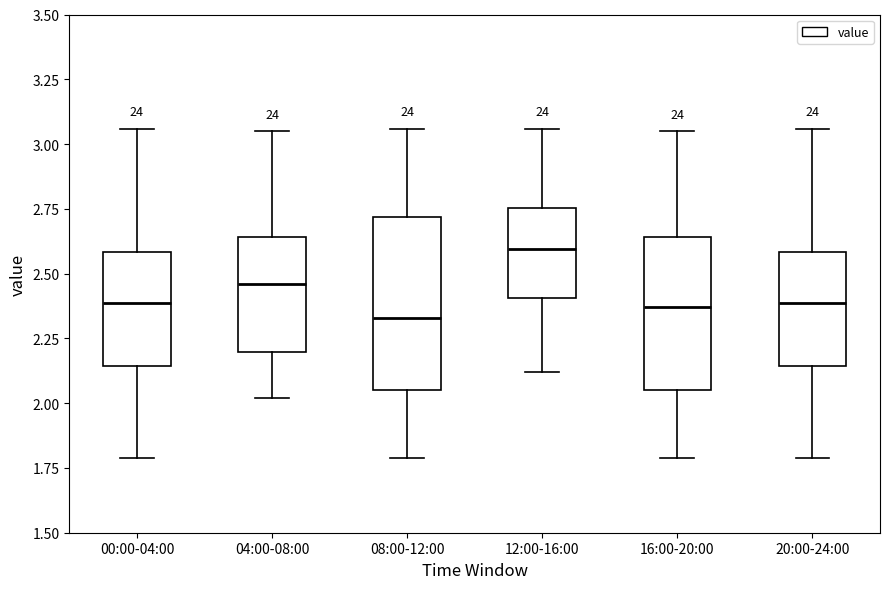

Reading left to right, transcribe this box plot: for each box, give where its median line is, the range the box spans, and where its two whiskers end, as read against the y-axis. The values are not printed on the chart, so give them approximately, as read against the axis.

00:00-04:00: median 2.40, box 2.15 to 2.60, whiskers 1.80 to 3.05
04:00-08:00: median 2.45, box 2.20 to 2.65, whiskers 2.00 to 3.05
08:00-12:00: median 2.35, box 2.05 to 2.70, whiskers 1.80 to 3.05
12:00-16:00: median 2.60, box 2.40 to 2.75, whiskers 2.10 to 3.05
16:00-20:00: median 2.35, box 2.05 to 2.65, whiskers 1.80 to 3.05
20:00-24:00: median 2.40, box 2.15 to 2.60, whiskers 1.80 to 3.05